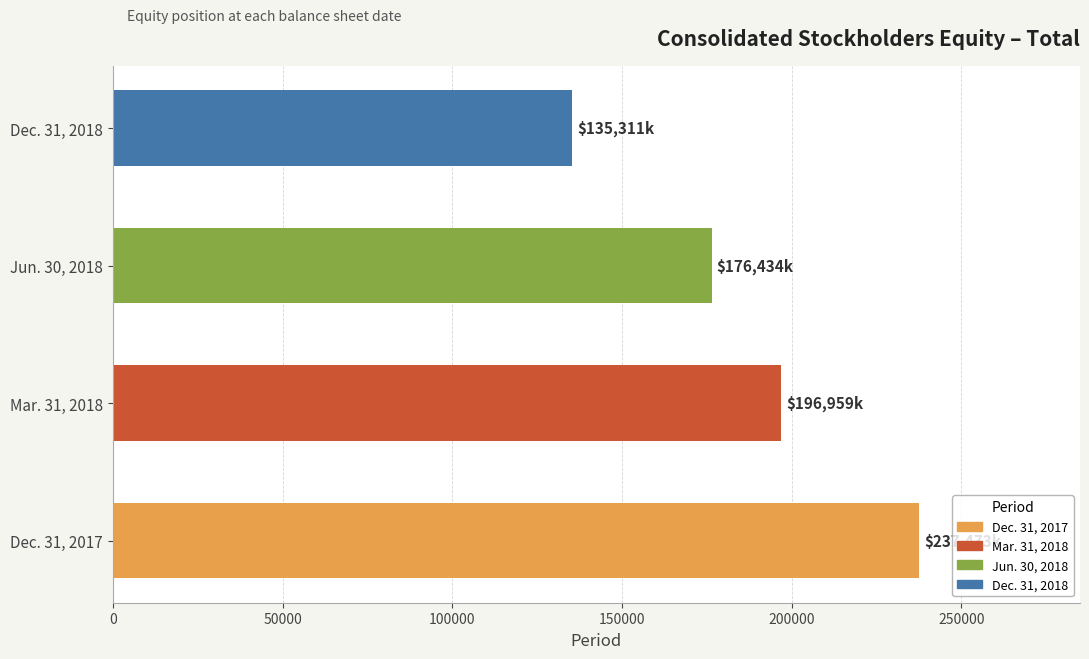

List the labels in order of value, largest first.

Dec. 31, 2017, Mar. 31, 2018, Jun. 30, 2018, Dec. 31, 2018